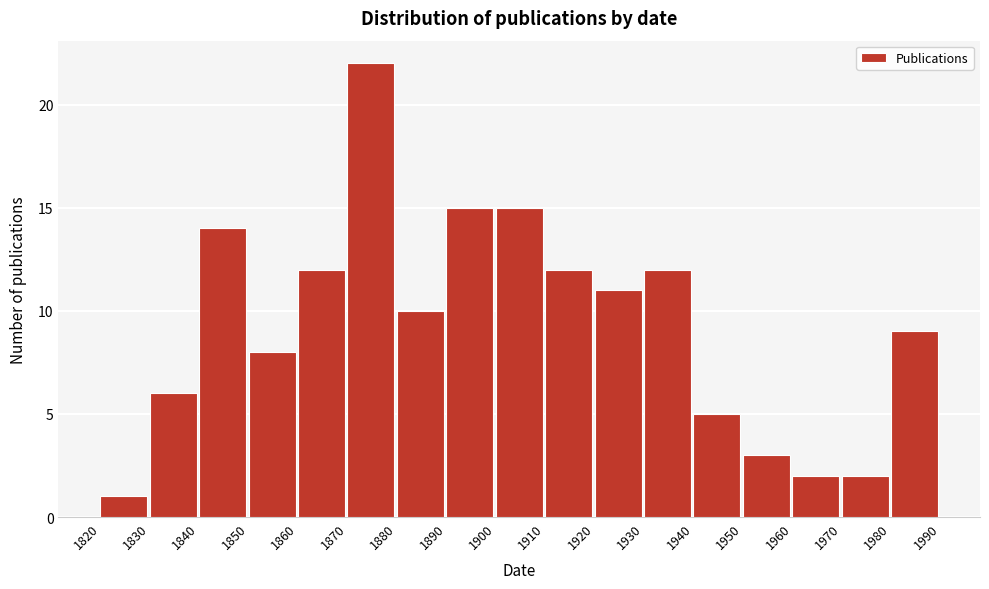

Reading left to right, transcribe this chart: for each bar, give the range it covers on the x-axis and its height. The values are not printed on the chart, so give them approximately, as read against the axis.

1820 to 1830: 1
1830 to 1840: 6
1840 to 1850: 14
1850 to 1860: 8
1860 to 1870: 12
1870 to 1880: 22
1880 to 1890: 10
1890 to 1900: 15
1900 to 1910: 15
1910 to 1920: 12
1920 to 1930: 11
1930 to 1940: 12
1940 to 1950: 5
1950 to 1960: 3
1960 to 1970: 2
1970 to 1980: 2
1980 to 1990: 9